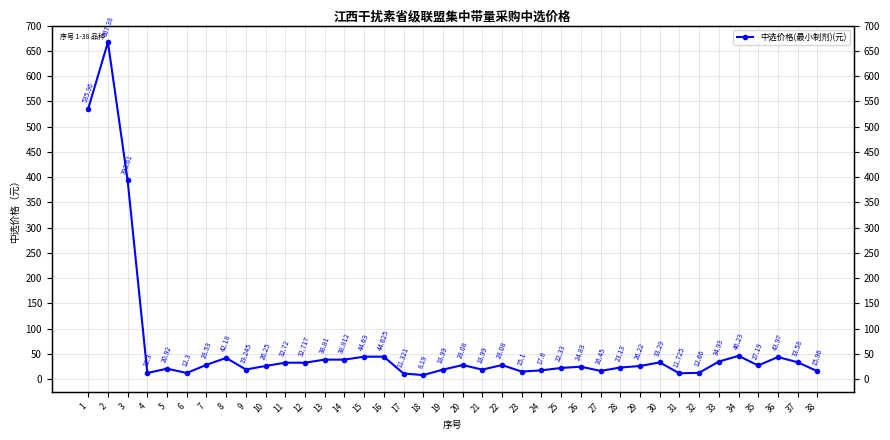

True or false: the data shows 19.0 at 31.

False